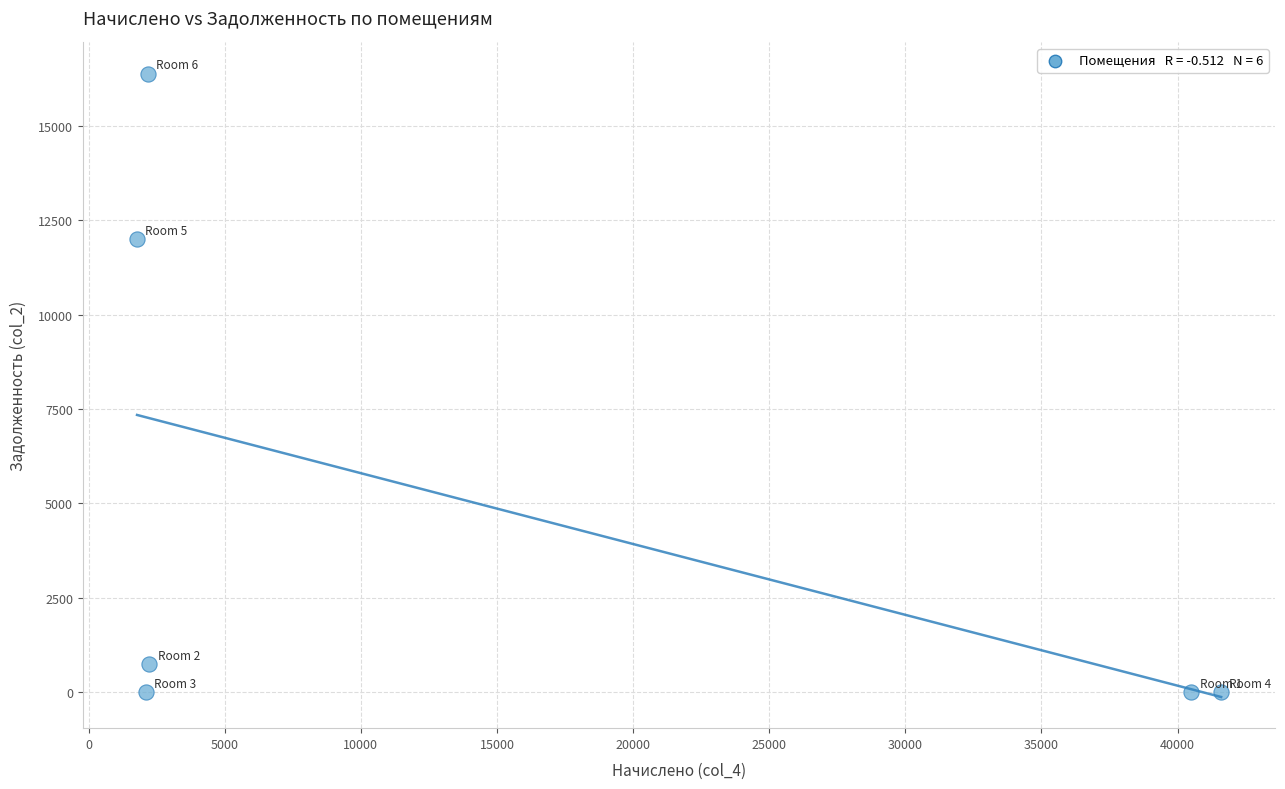

What is the range of X values (max minus min)?

39816.7